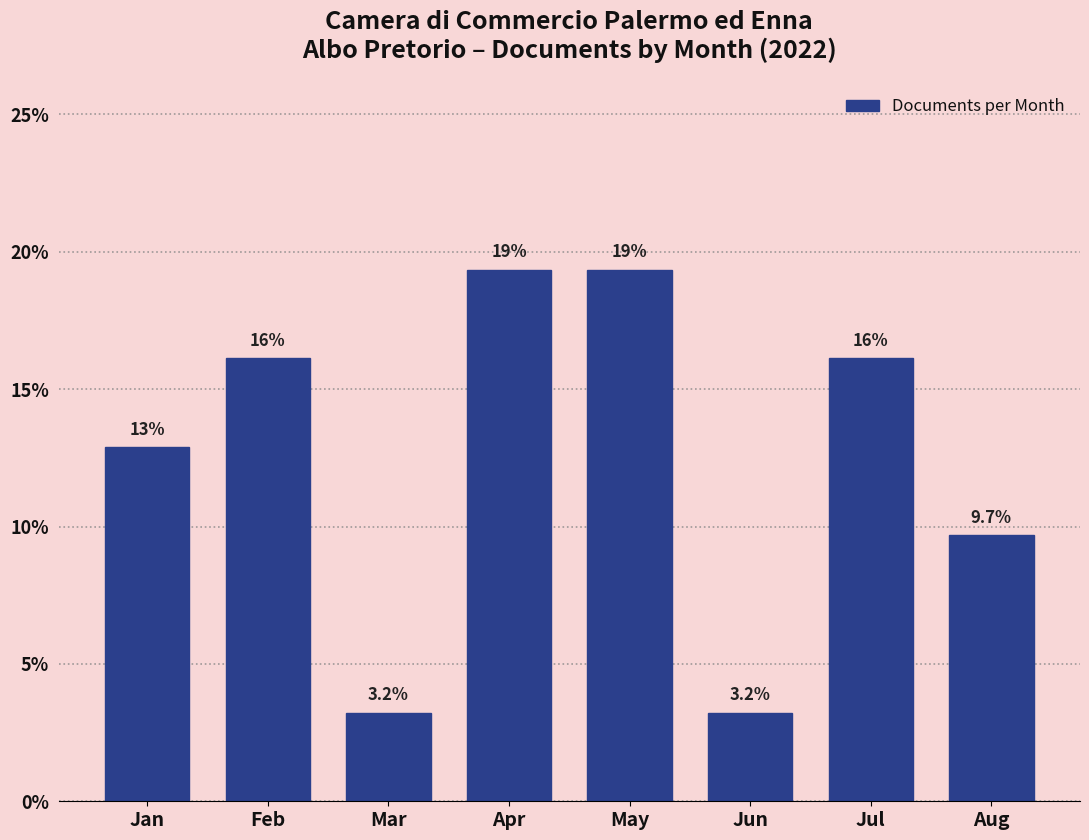

Does the chart contain any negative values?

No